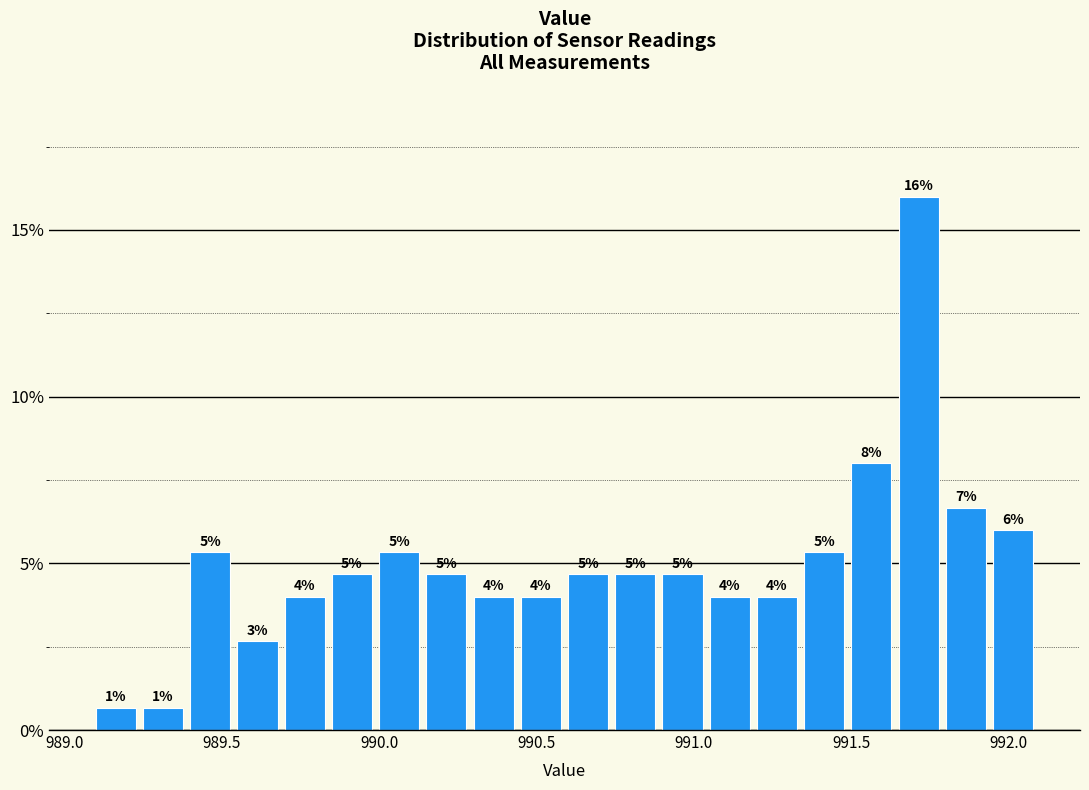

Read against the x-axis, roughly where is the centre of the tallest bar?

991.70